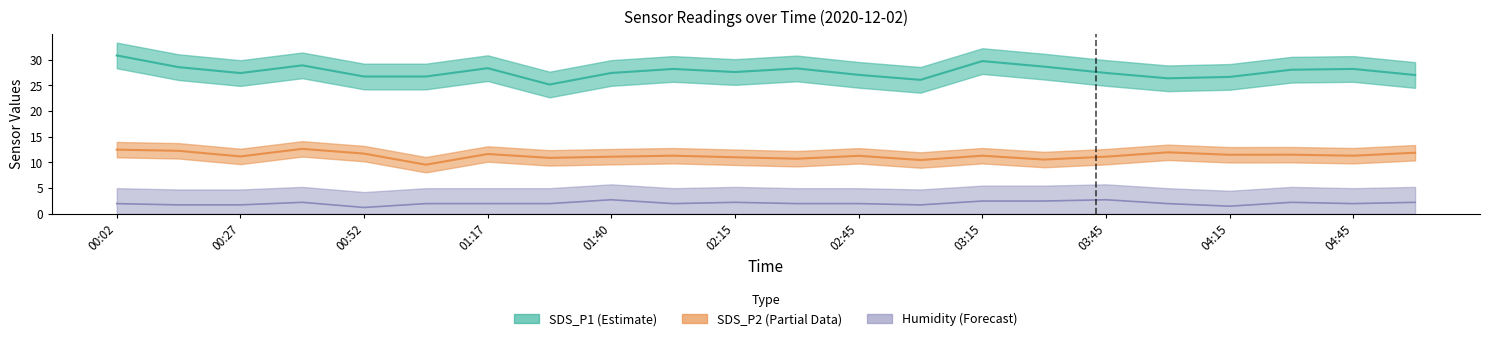

Which series has the largest range (max minus min)?

SDS_P1